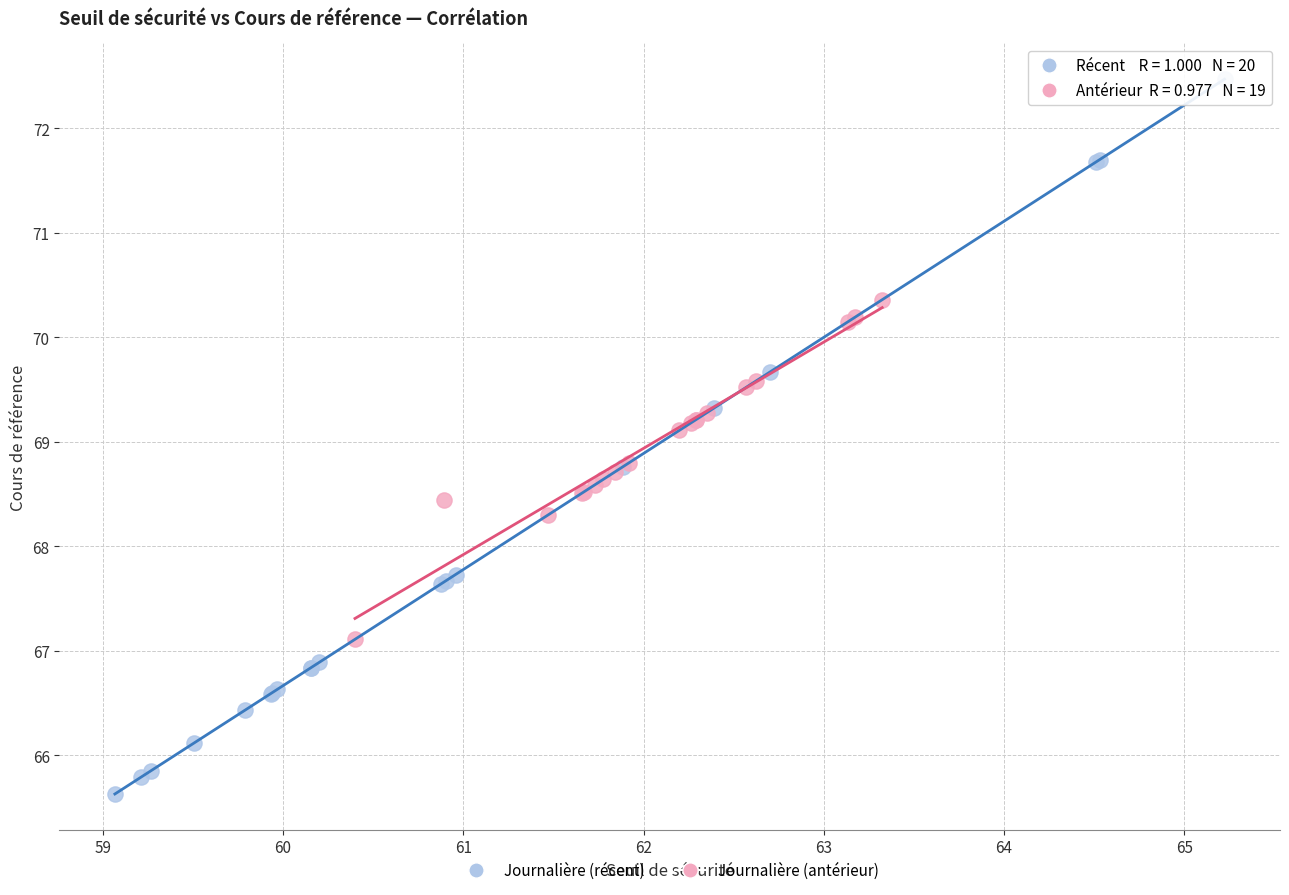

Which series reaches the minimum Y coordinate?

Journalière (récent)